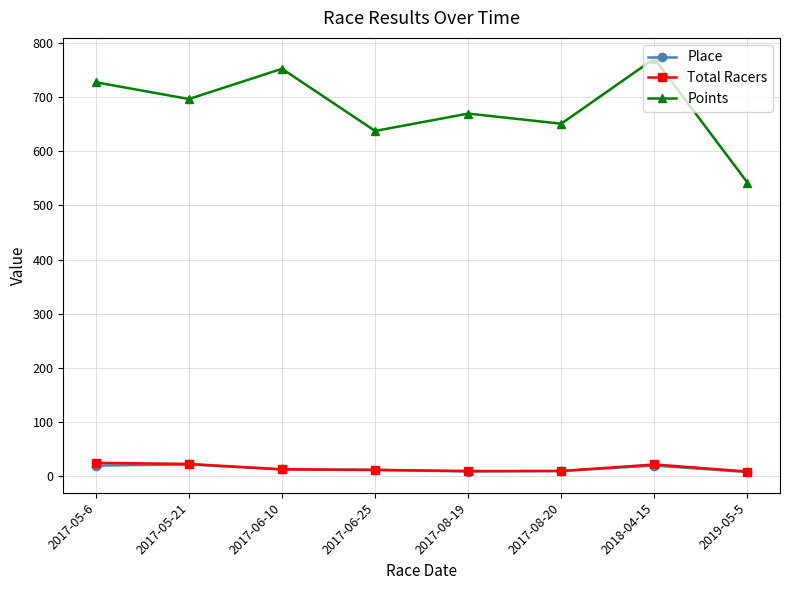

What is the spread (max minus min) of values at 2018-04-15?

750.8